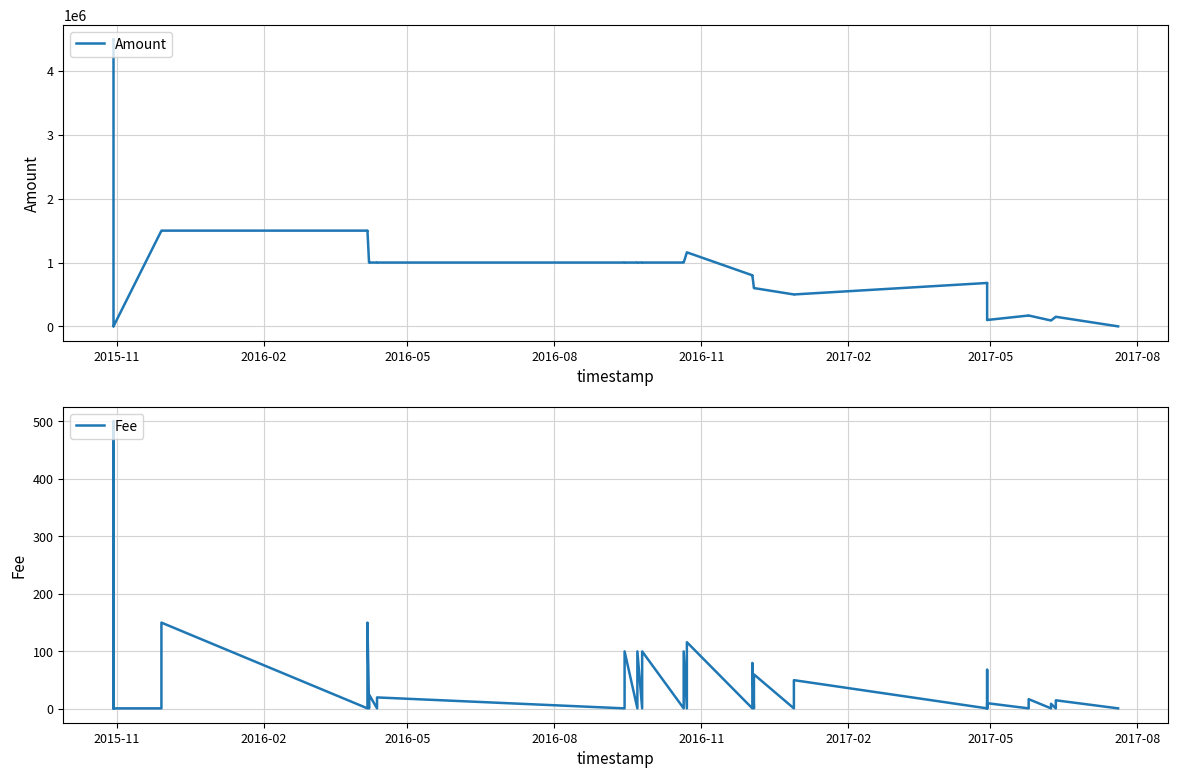

What are all the series names shown in the legend?

Amount, Fee